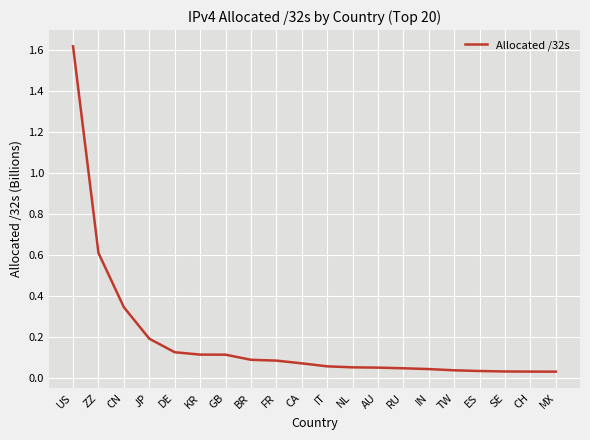

What is the sum of all values?

3.7